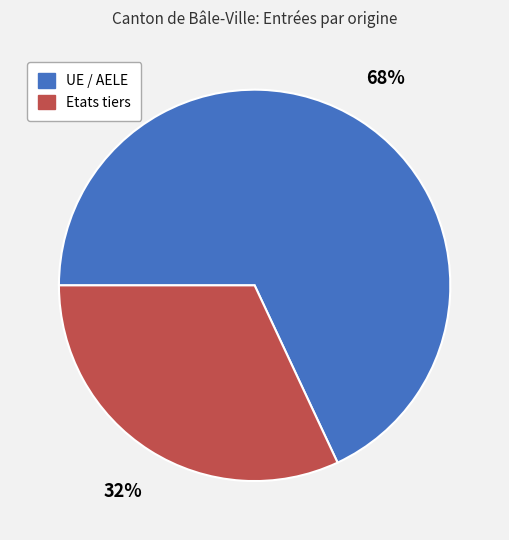

Rank the categories by value from highest to lowest.

UE / AELE, Etats tiers